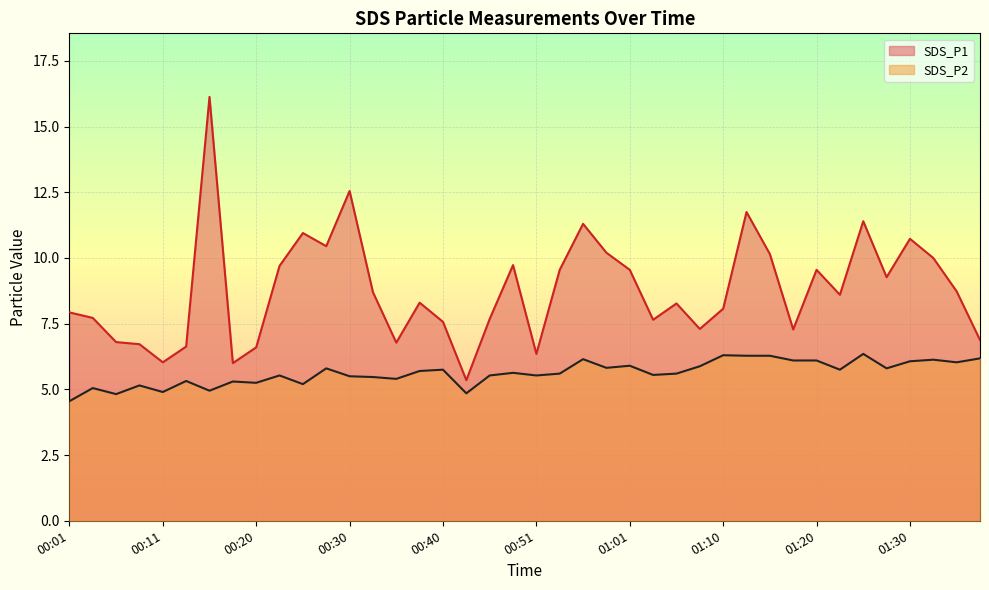

Which label corresponds to the largest value in the chart?

00:16